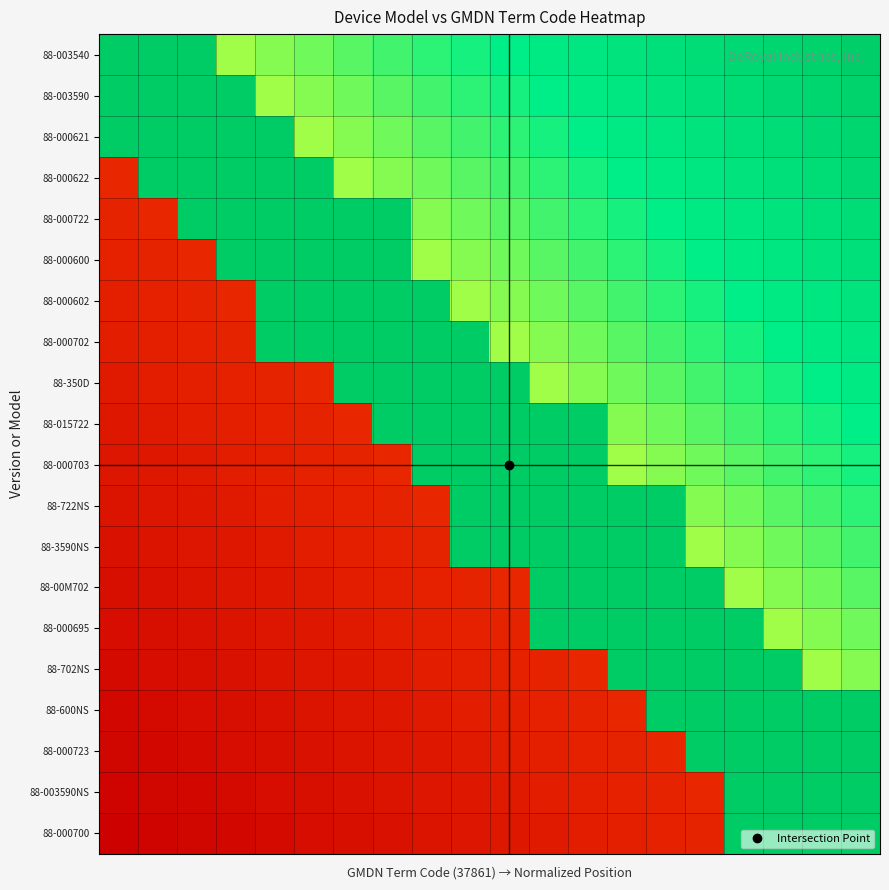

At how many categories does at least one series exceed 0?

20